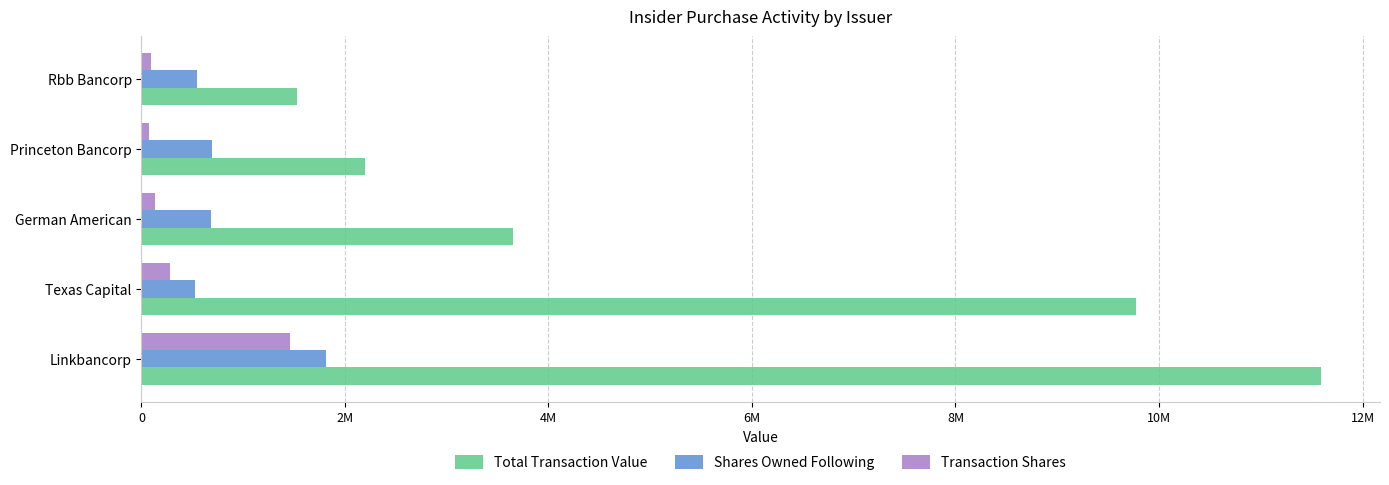

What are all the series names shown in the legend?

Total Transaction Value, Shares Owned Following, Transaction Shares